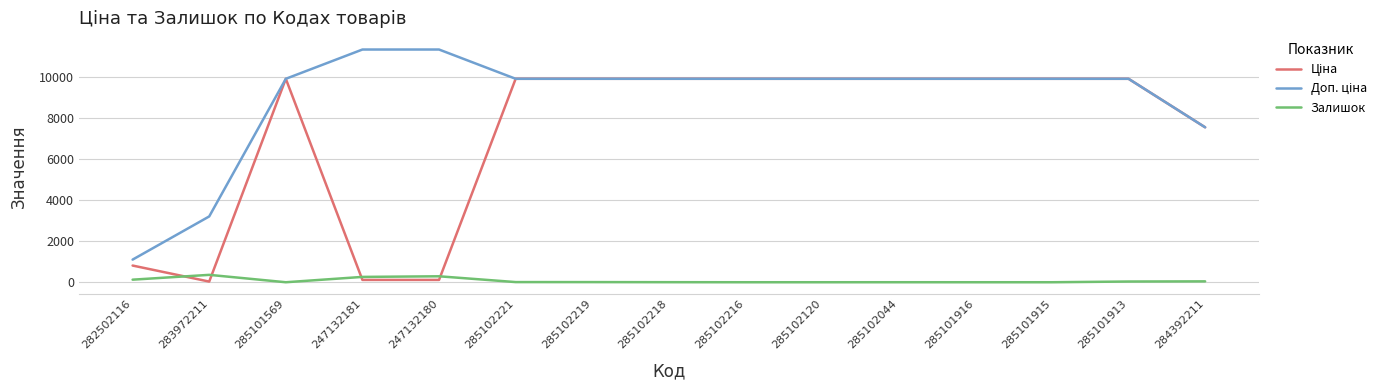

What is the spread (max minus min) of values at 285101915?

9908.5